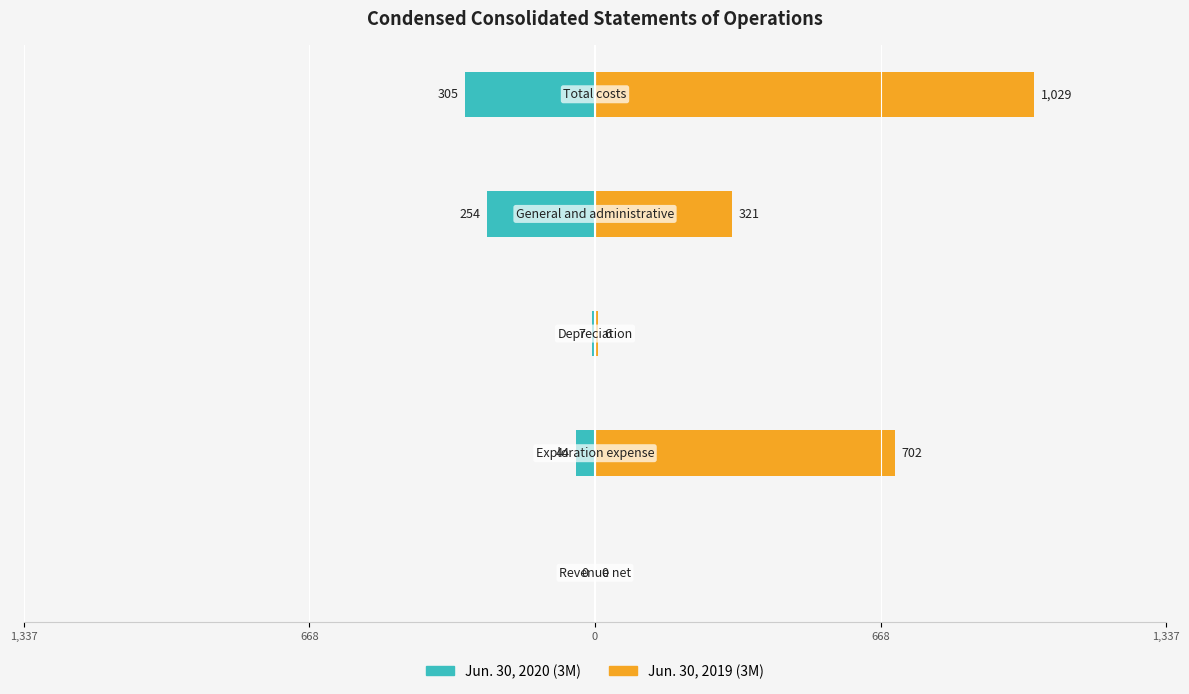

How many categories are shown in the chart?

5